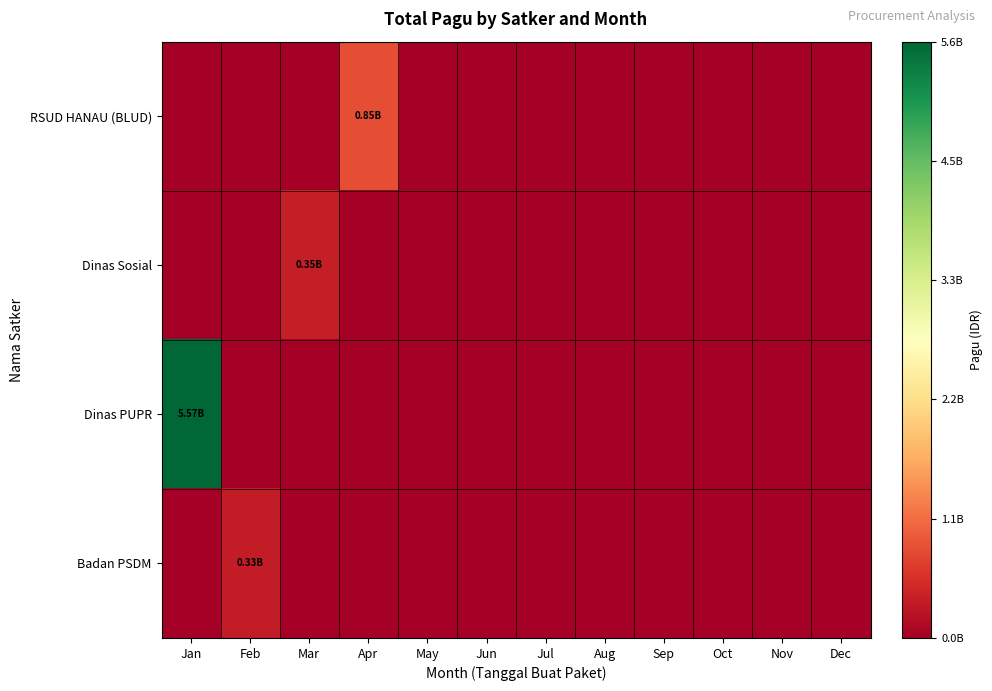

Reading left to right, transcribe all the data shown in this chart.

RSUD HANAU (BLUD): Jan=0.0	Feb=0.0	Mar=0.0	Apr=15186.4	May=0.0	Jun=0.0	Jul=0.0	Aug=0.0	Sep=0.0	Oct=0.0	Nov=0.0	Dec=0.0
Dinas Sosial: Jan=0.0	Feb=0.0	Mar=6350.2	Apr=0.0	May=0.0	Jun=0.0	Jul=0.0	Aug=0.0	Sep=0.0	Oct=0.0	Nov=0.0	Dec=0.0
Dinas PUPR: Jan=100000.0	Feb=0.0	Mar=0.0	Apr=0.0	May=0.0	Jun=0.0	Jul=0.0	Aug=0.0	Sep=0.0	Oct=0.0	Nov=0.0	Dec=0.0
Badan PSDM: Jan=0.0	Feb=6005.0	Mar=0.0	Apr=0.0	May=0.0	Jun=0.0	Jul=0.0	Aug=0.0	Sep=0.0	Oct=0.0	Nov=0.0	Dec=0.0